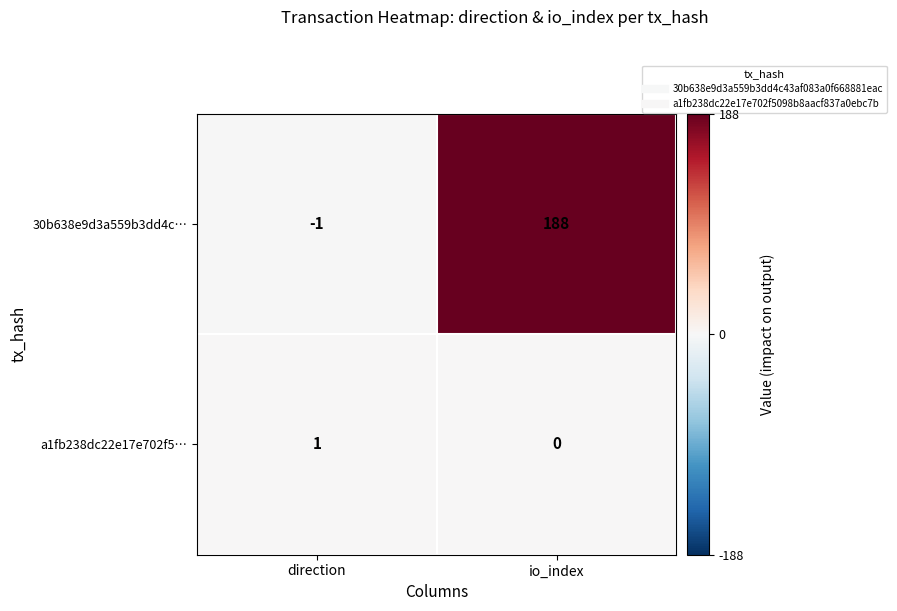

At which label does 30b638e9d3a559b3dd4c… reach its peak?

io_index